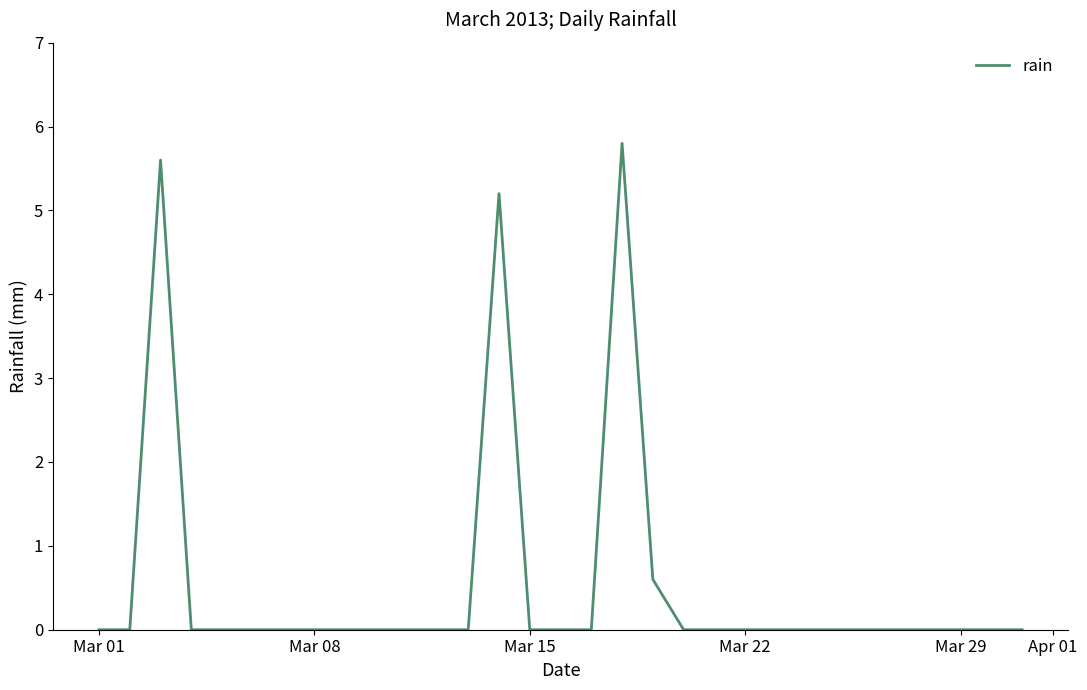

Does the chart have visible grid lines?

No